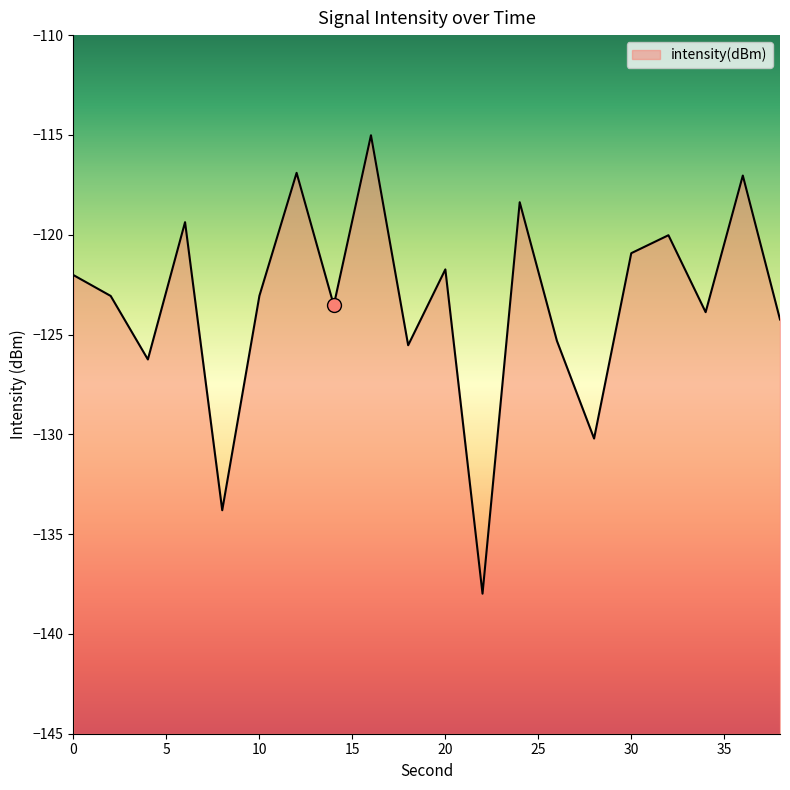

Reading right to left, list all the values displayed in this chart.

-124.2	-117.0	-123.9	-120.0	-120.9	-130.2	-125.3	-118.4	-138.0	-121.7	-125.5	-115.0	-123.5	-116.9	-123.1	-133.8	-119.4	-126.2	-123.1	-122.0